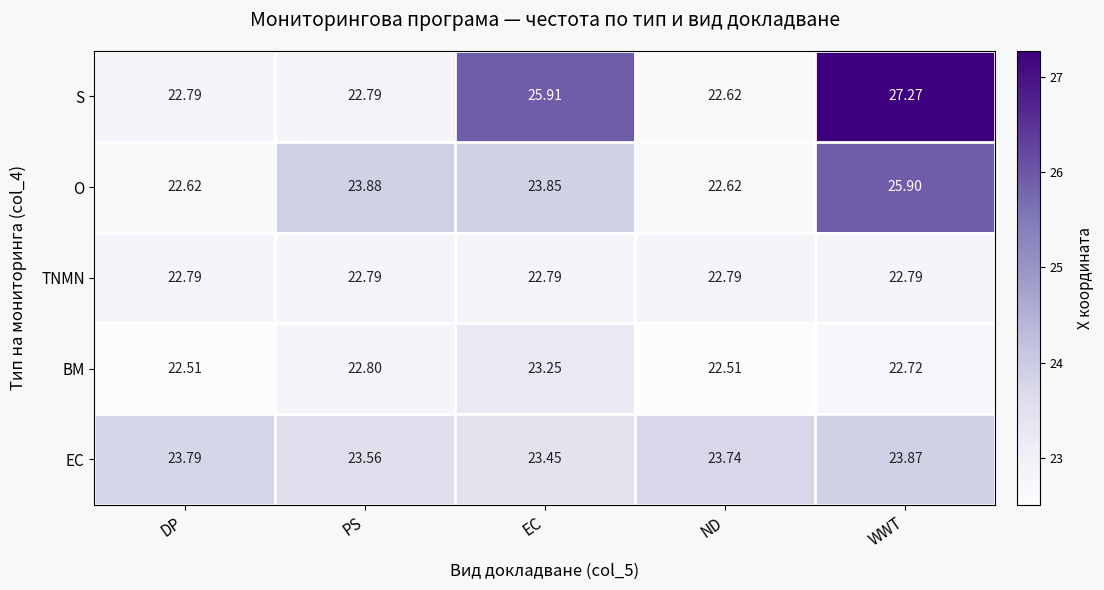

Which series changed the most between DP and EC?

S